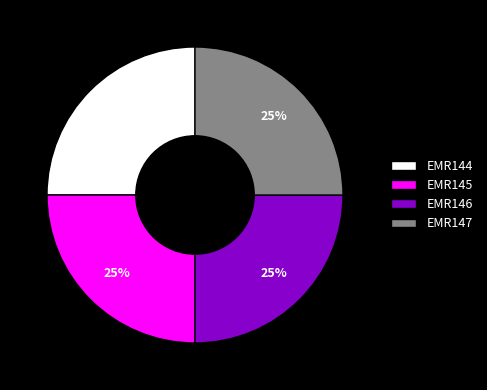

Is there any slice that represents more than half of the pie?

No